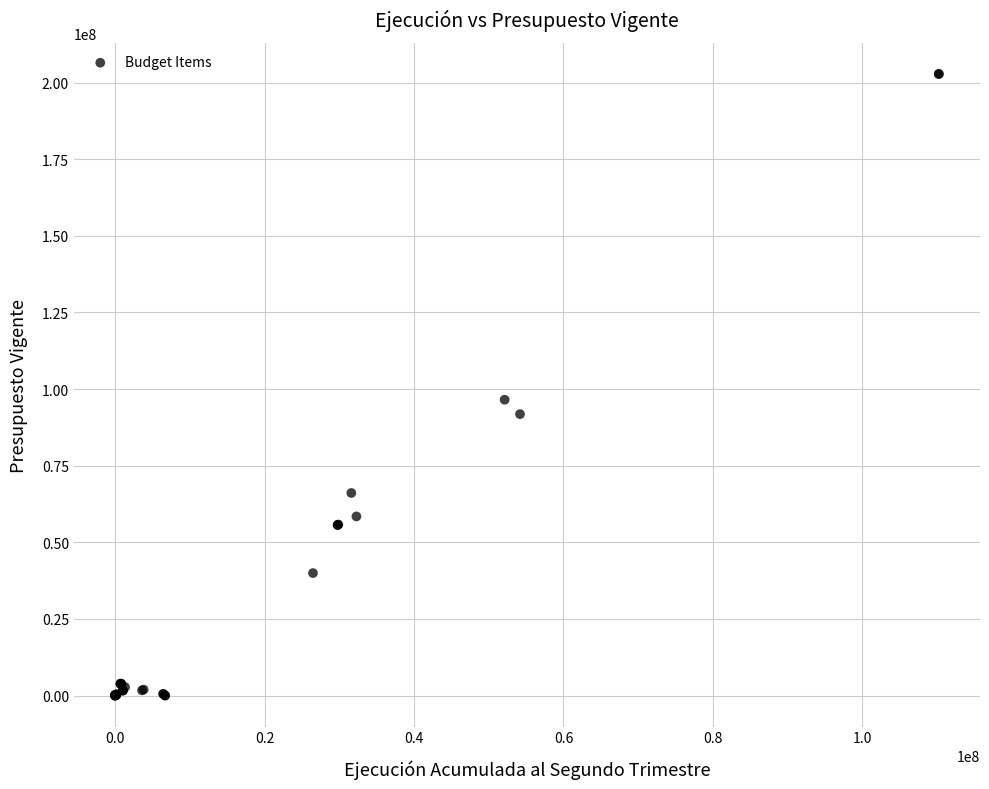

What Y value in the scatter plot is closest to 101400786?

96516402